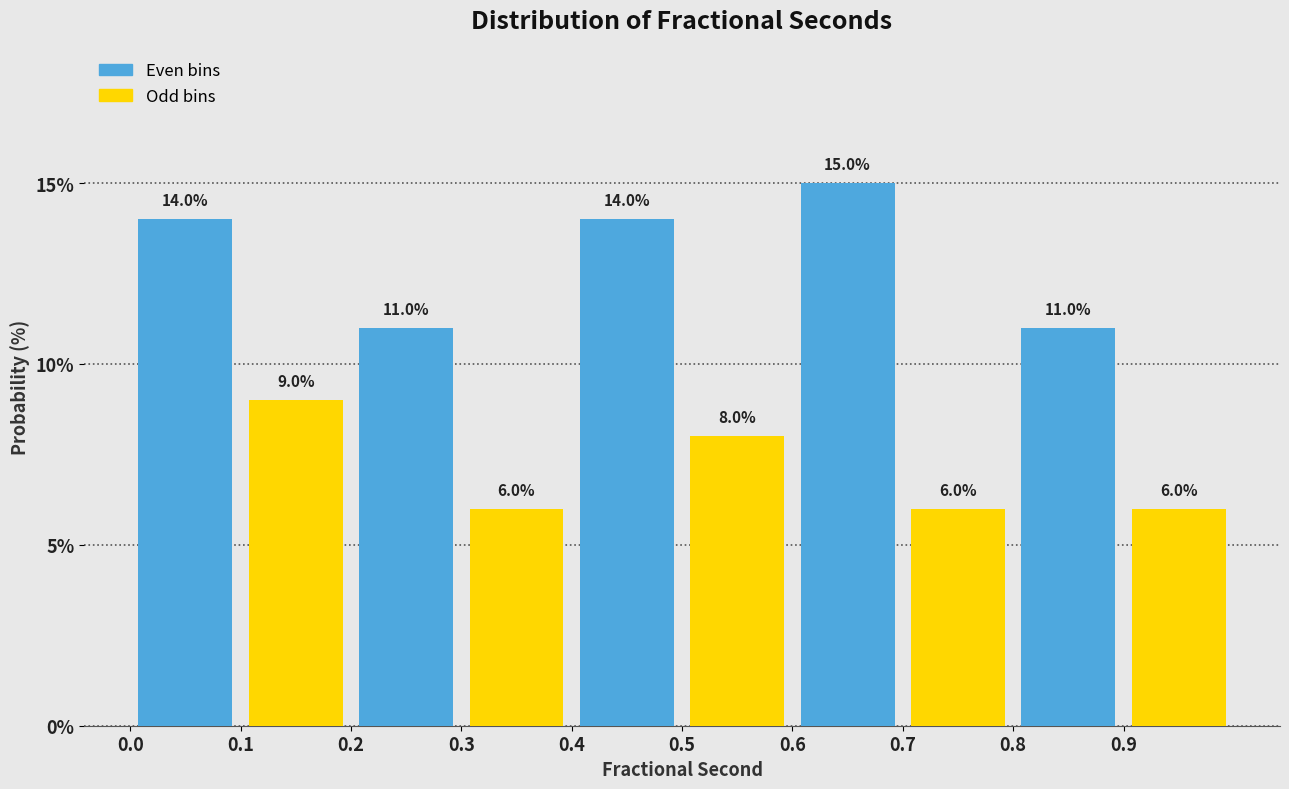

Reading left to right, extract all data points from this chart.

Even bins: 14.0	11.0	14.0	15.0	11.0
Odd bins: 9.0	6.0	8.0	6.0	6.0